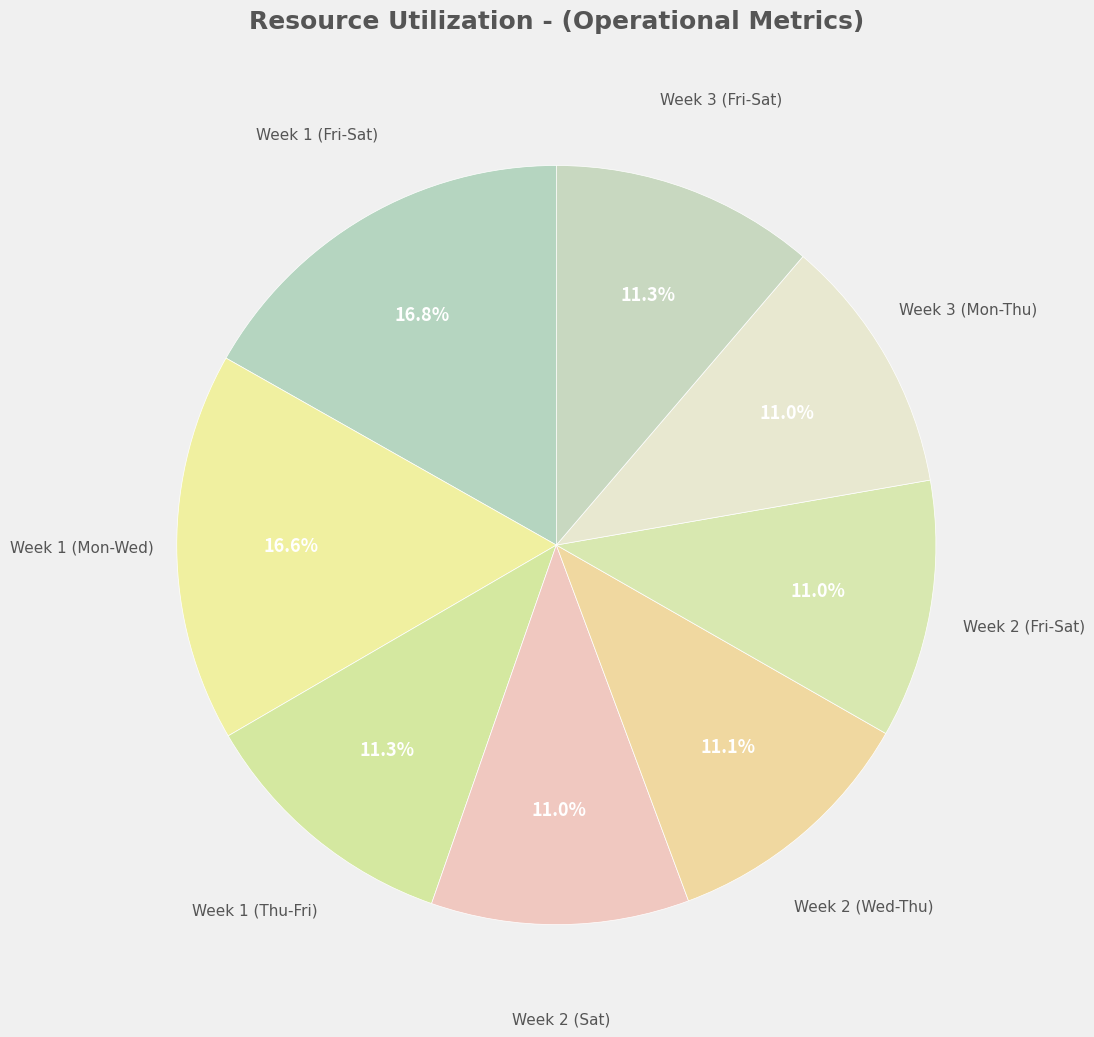

How many slices are in this pie chart?

8